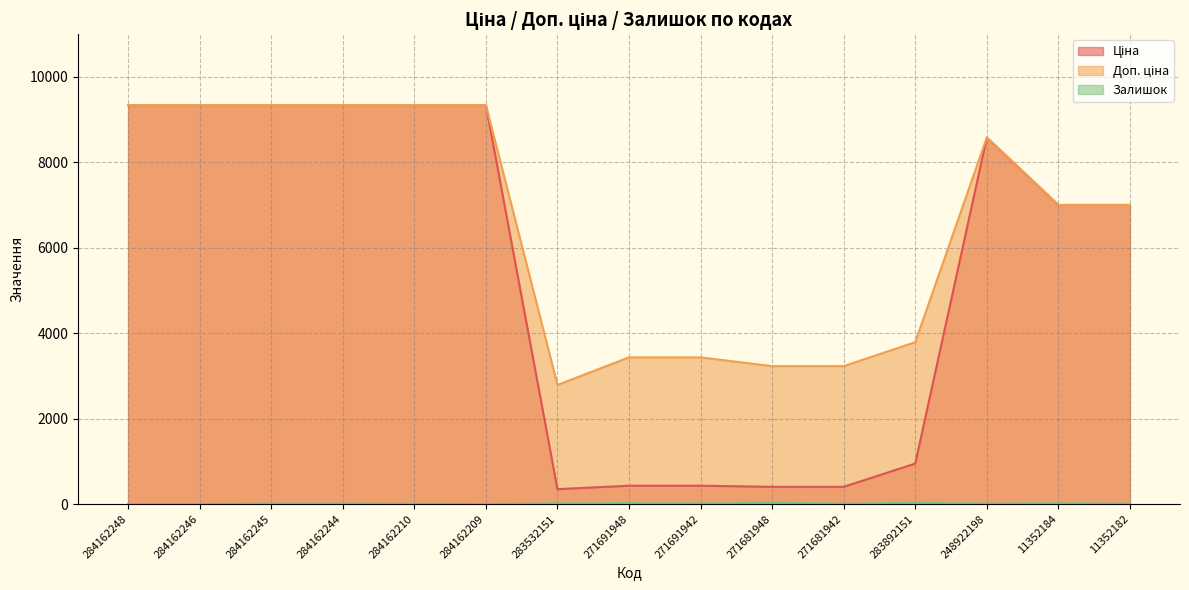

At how many categories does at least one series exceed 5066?

9